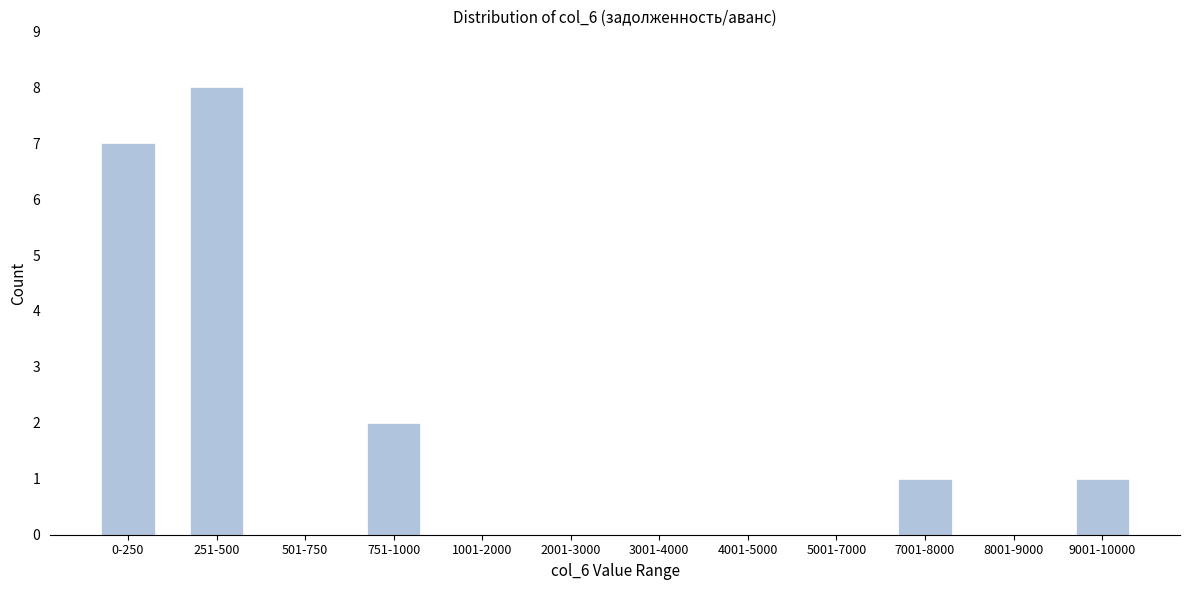

Reading left to right, what are all the values shown in this chart?

0-250=7	251-500=8	501-750=0	751-1000=2	1001-2000=0	2001-3000=0	3001-4000=0	4001-5000=0	5001-7000=0	7001-8000=1	8001-9000=0	9001-10000=1